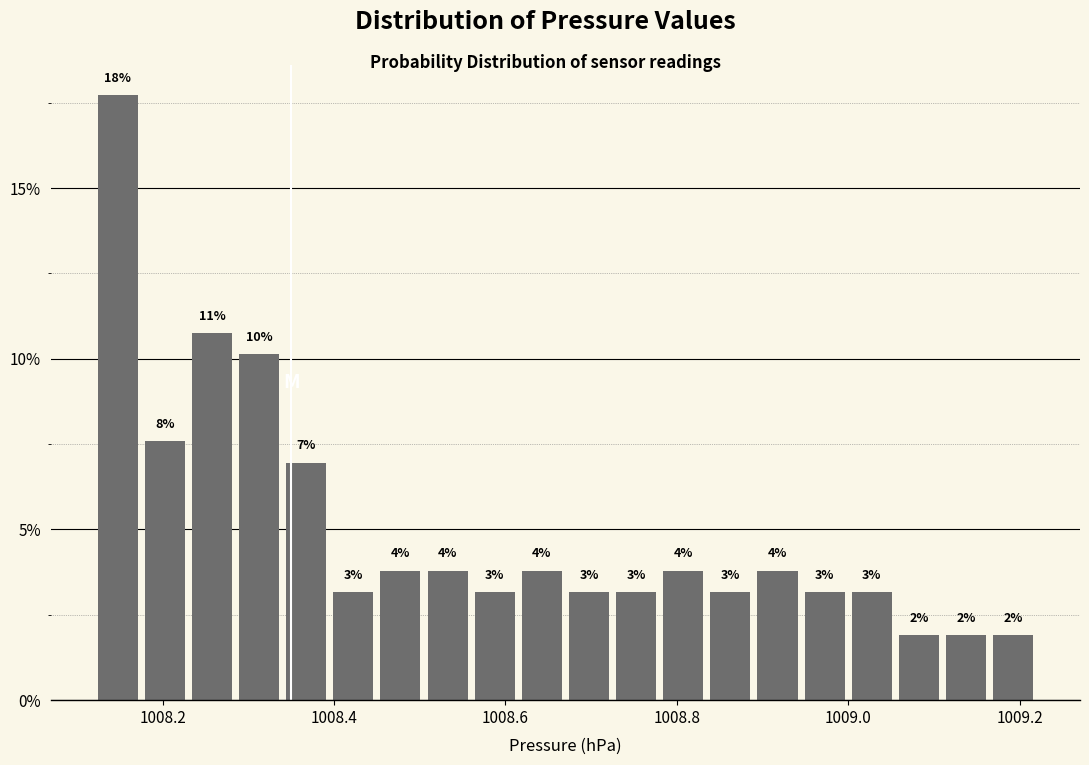

Around what value on the x-axis is the tallest bar? Give the approximate position of its centre, as read against the axis.

1008.14